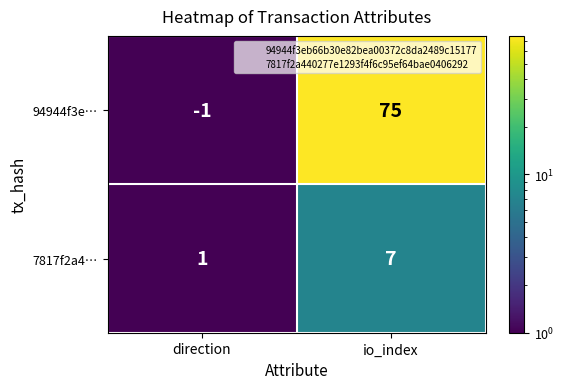

List the series in order of their overall mean, highest first.

94944f3e…, 7817f2a4…